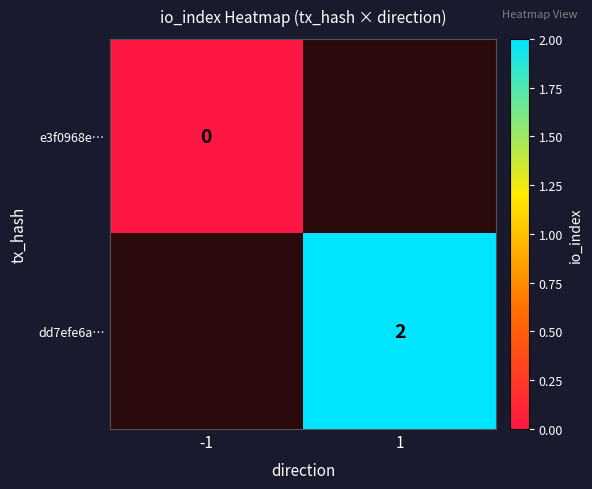

Is the value of dd7efe6a… at 1 greater than the value of e3f0968e… at -1?

Yes